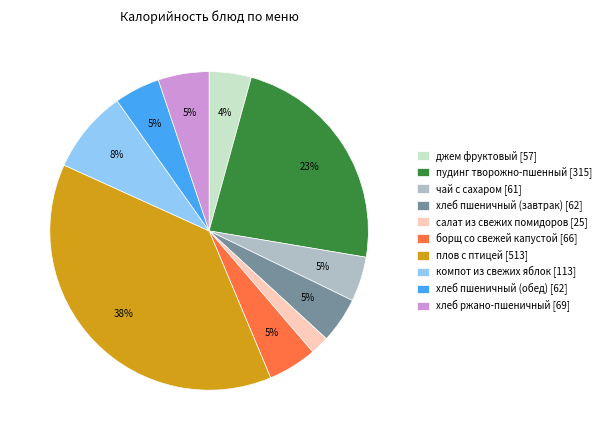

To the nearest percent, what percentage of the pie is хлеб ржано-пшеничный?

5%